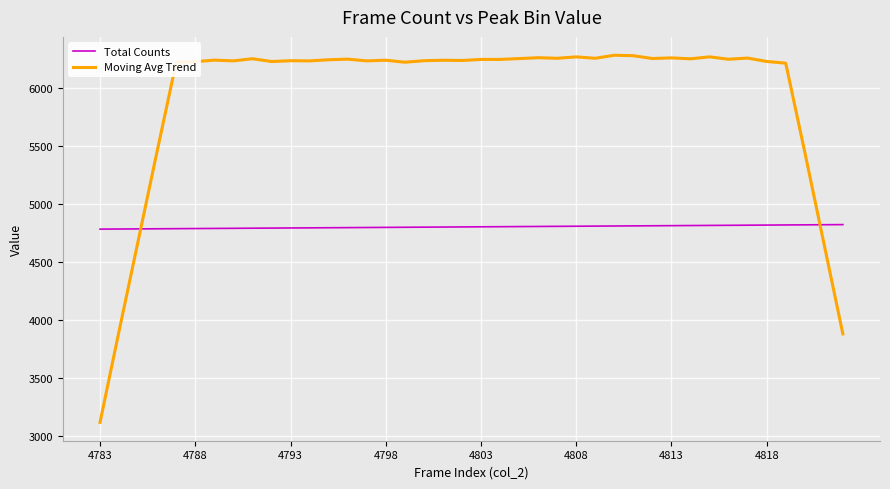

List the series in order of their peak value, lowest first.

Total Counts, Moving Avg Trend